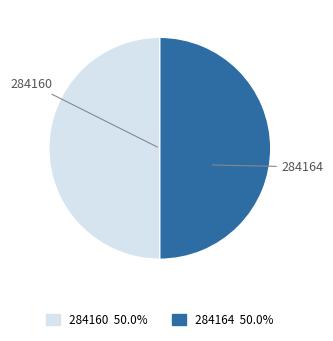

How many slices are in this pie chart?

2